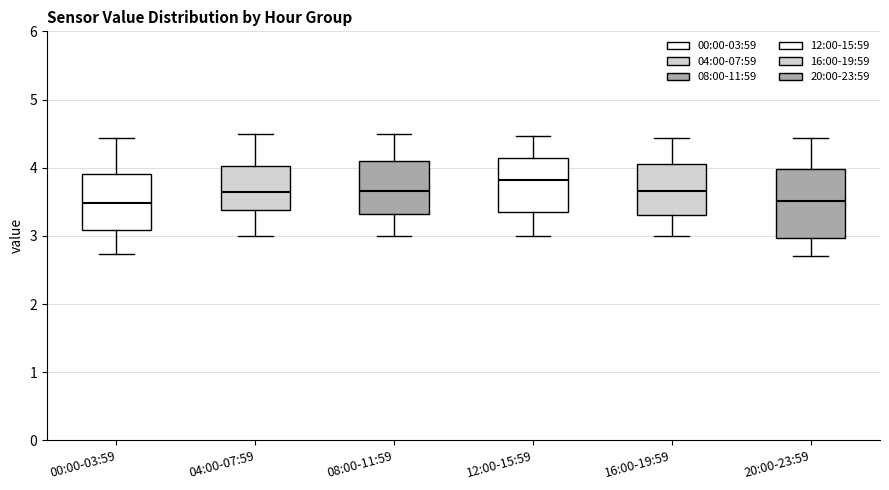

Reading left to right, read every box against the y-axis: the position of its median line, the range the box covers, and the ends of its whiskers. The values are not printed on the chart, so give them approximately, as read against the axis.

00:00-03:59: median 3.5, box 3.1 to 3.9, whiskers 2.7 to 4.4
04:00-07:59: median 3.7, box 3.4 to 4.0, whiskers 3.0 to 4.5
08:00-11:59: median 3.7, box 3.3 to 4.1, whiskers 3.0 to 4.5
12:00-15:59: median 3.8, box 3.4 to 4.1, whiskers 3.0 to 4.5
16:00-19:59: median 3.7, box 3.3 to 4.0, whiskers 3.0 to 4.4
20:00-23:59: median 3.5, box 3.0 to 4.0, whiskers 2.7 to 4.4